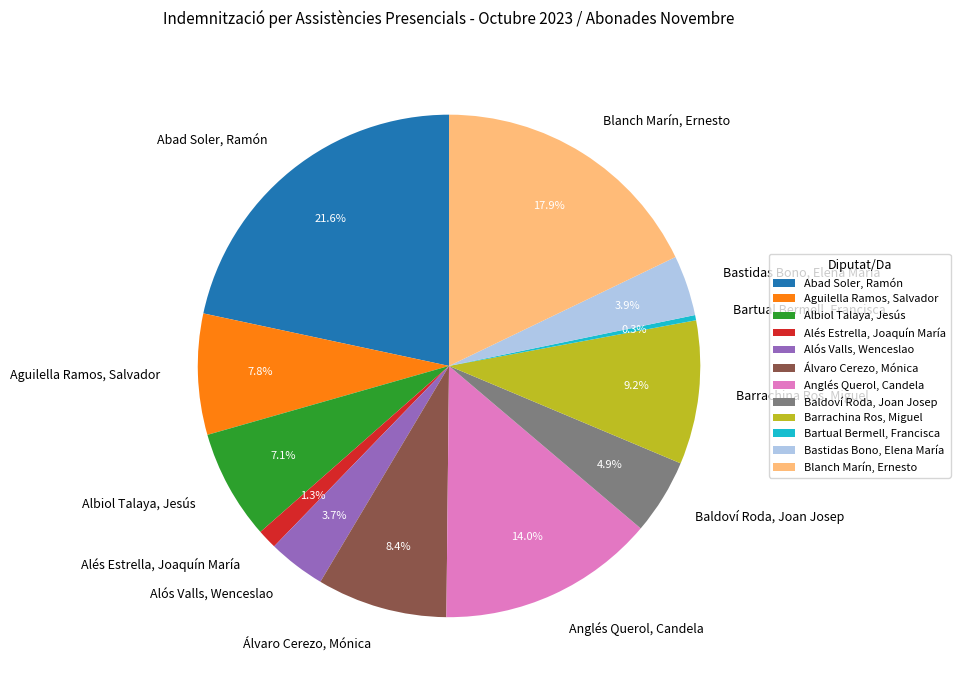

Which has a higher value, Álvaro Cerezo, Mónica or Anglés Querol, Candela?

Anglés Querol, Candela